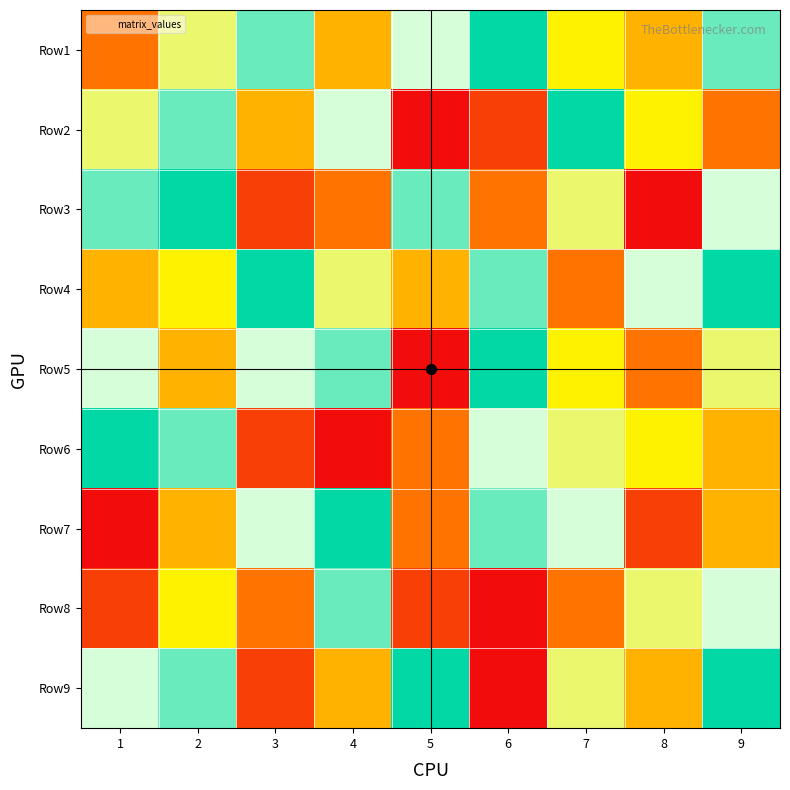

Reading left to right, extract all data points from this chart.

Row1: 1=3	2=6	3=8	4=4	5=7	6=9	7=5	8=4	9=8
Row2: 1=6	2=8	3=4	4=7	5=1	6=2	7=9	8=5	9=3
Row3: 1=8	2=9	3=2	4=3	5=8	6=3	7=6	8=1	9=7
Row4: 1=4	2=5	3=9	4=6	5=4	6=8	7=3	8=7	9=9
Row5: 1=7	2=4	3=7	4=8	5=1	6=9	7=5	8=3	9=6
Row6: 1=9	2=8	3=2	4=1	5=3	6=7	7=6	8=5	9=4
Row7: 1=1	2=4	3=7	4=9	5=3	6=8	7=7	8=2	9=4
Row8: 1=2	2=5	3=3	4=8	5=2	6=1	7=3	8=6	9=7
Row9: 1=7	2=8	3=2	4=4	5=9	6=1	7=6	8=4	9=9